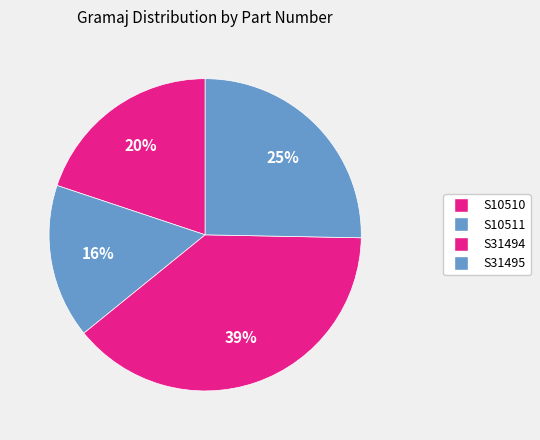

Which category has the biggest portion of the pie?

S31494